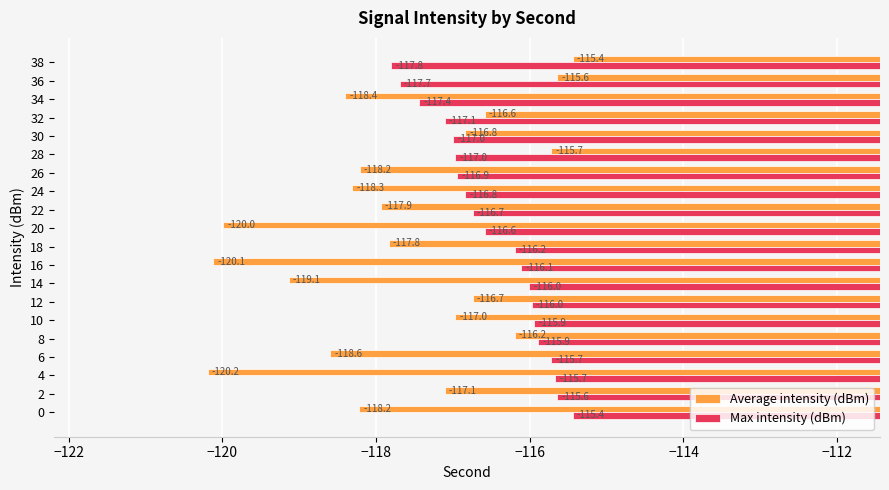

True or false: Max intensity (dBm) has a value of -26.6 at 32.

False